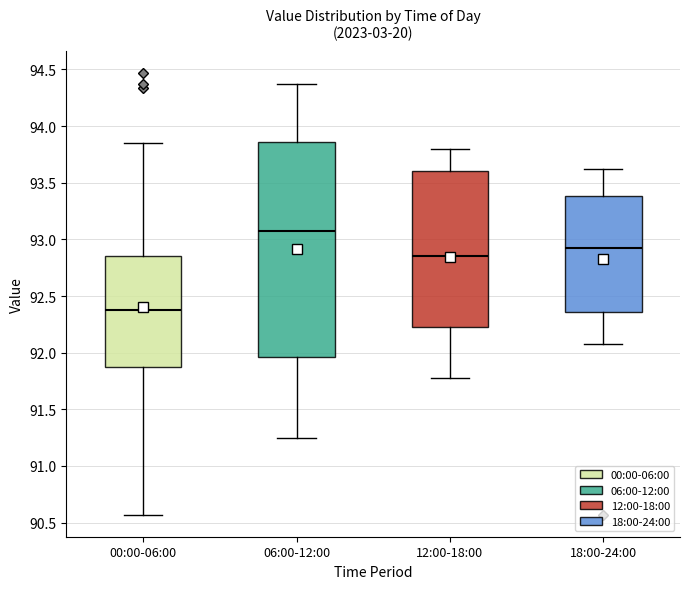

Where is the lower edge of the box for 18:00-24:00 on the y-axis? The values are not printed on the chart, so give them approximately, as read against the axis.

92.35